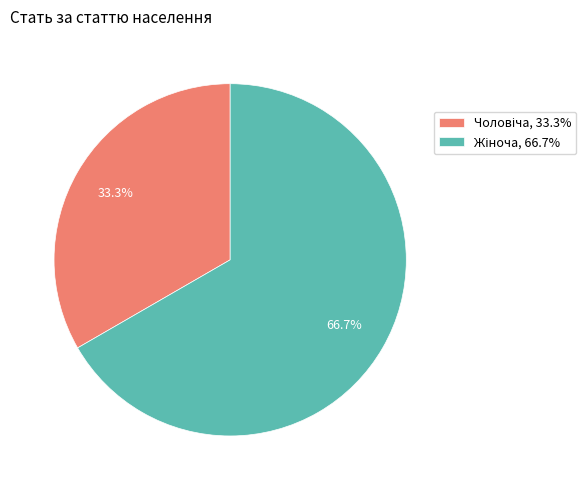

Is there any slice that represents more than half of the pie?

Yes